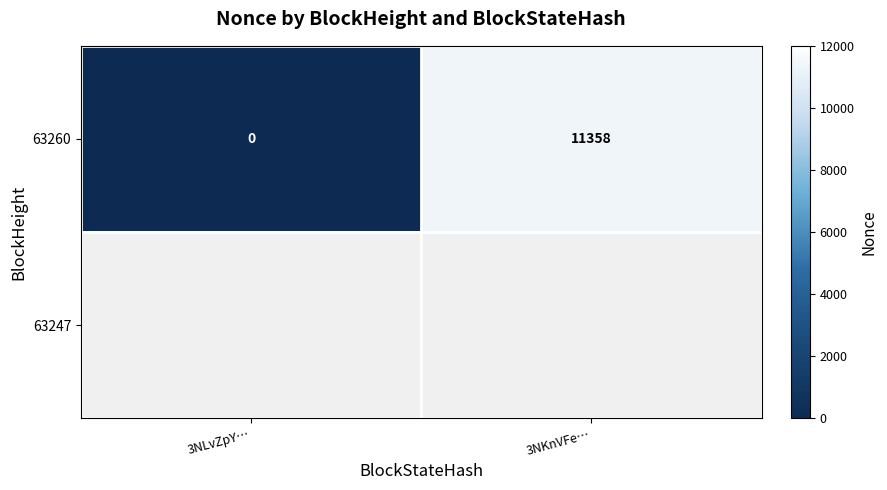

What is the average value of the 63260 series?

5679.0